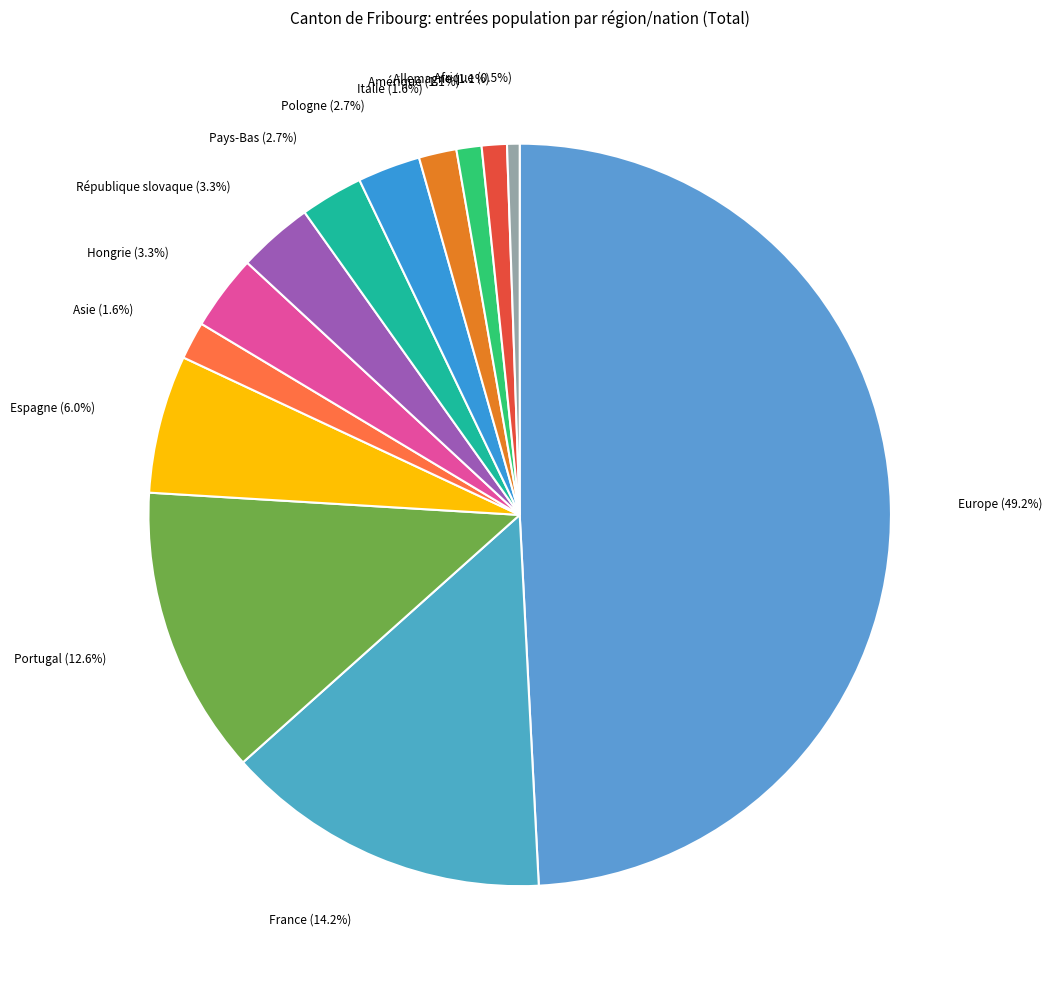

Approximately how many times larger is the value at Hongrie compared to Amérique?

3.0